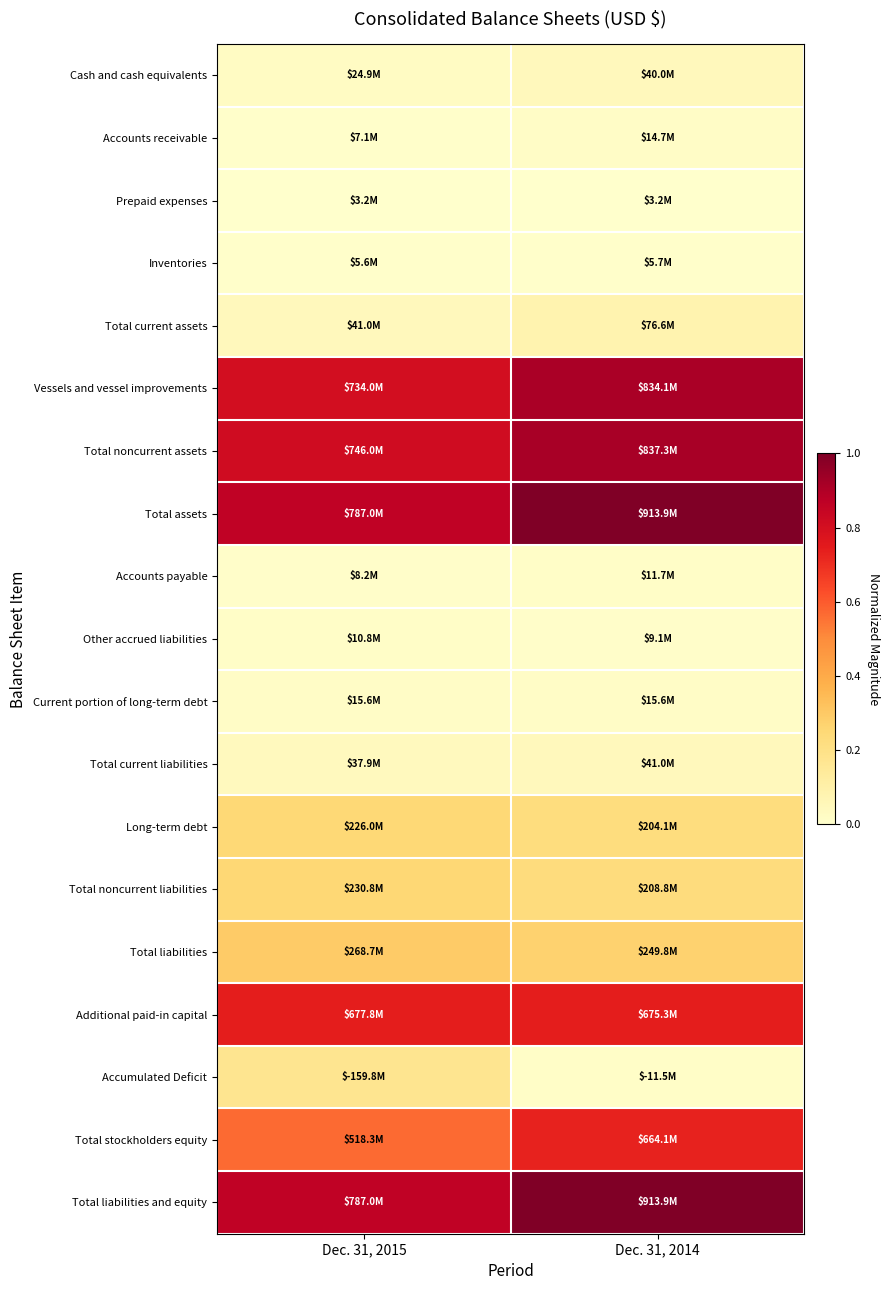

Which series has the widest spread of values?

Accumulated Deficit